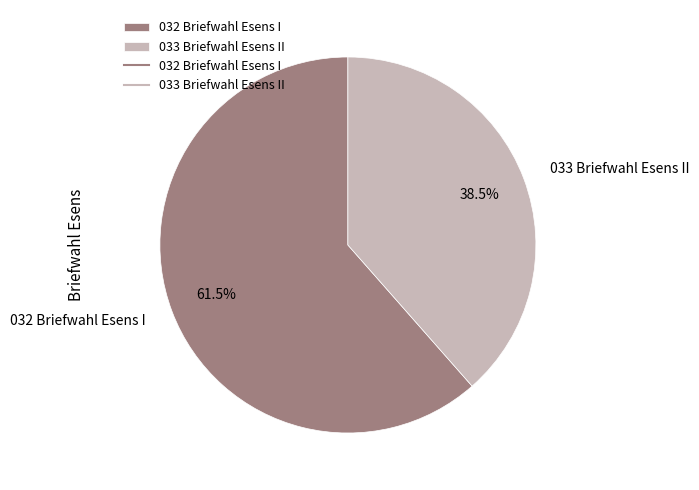

What is the total percentage of 032 Briefwahl Esens I and 033 Briefwahl Esens II?

100.0%